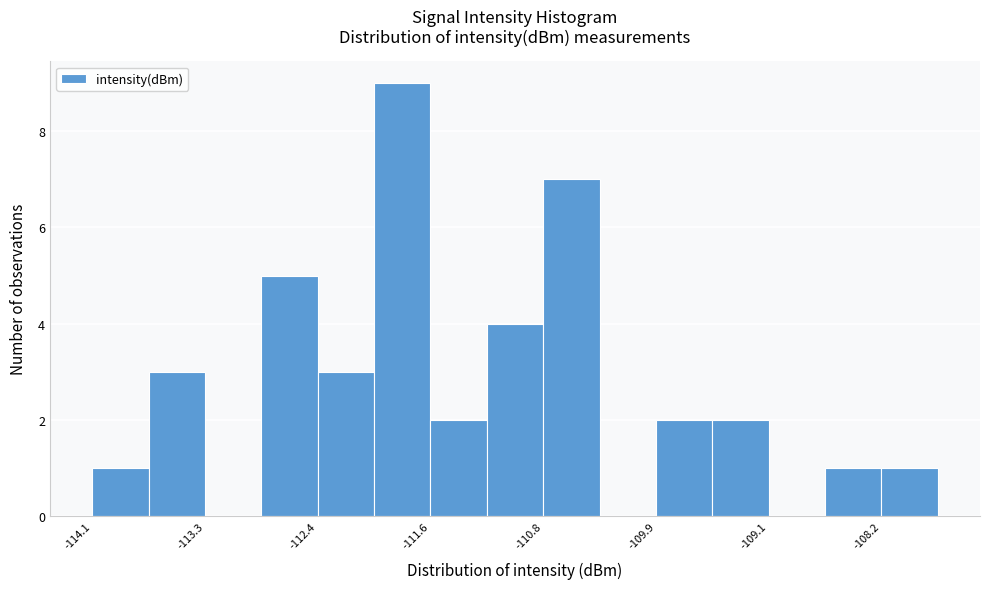

Which range on the x-axis has the tallest bar?

-112.0 to -111.6